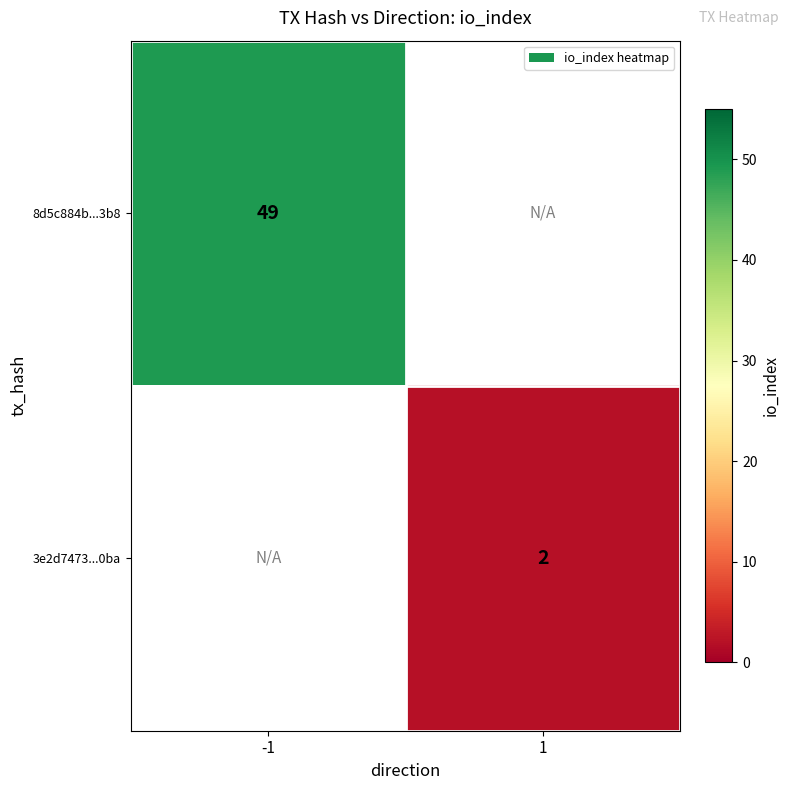

Is it true that 8d5c884b...3b8 equals 49 at -1?

True